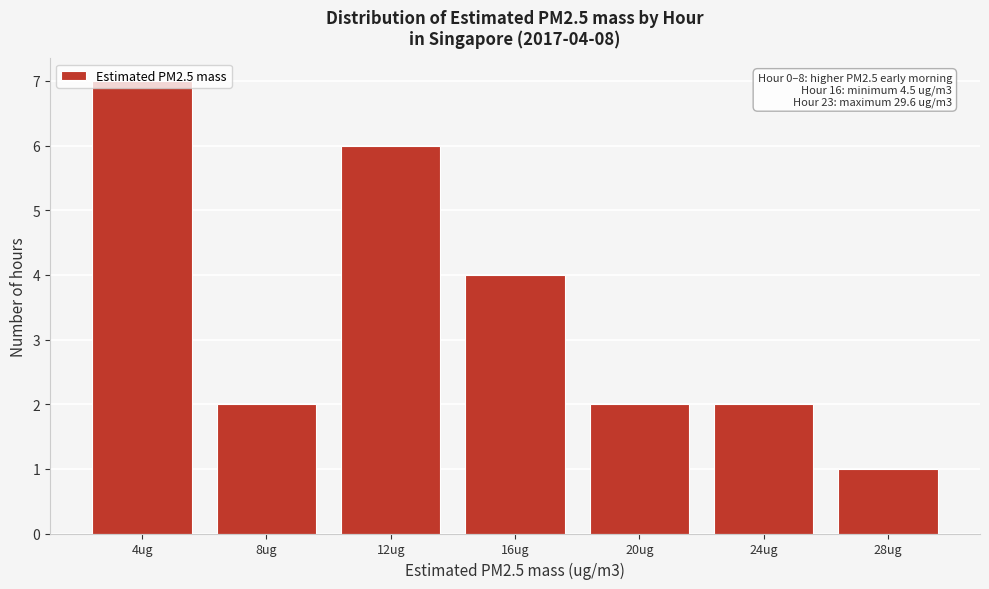

What is the sum of all values?

24